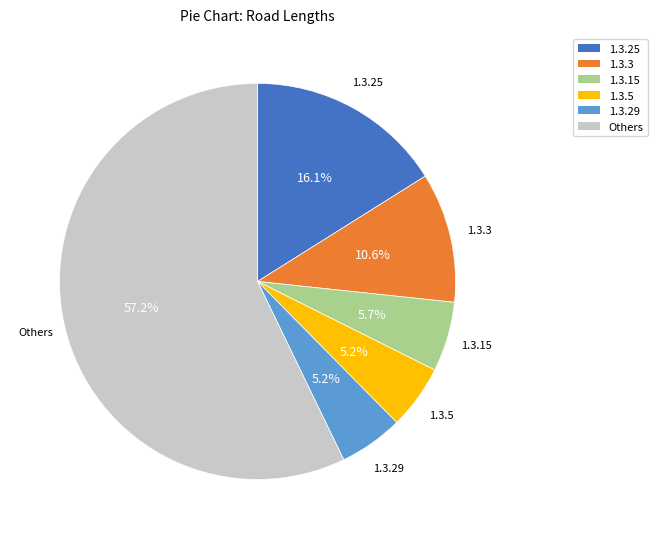

How many segments does this pie chart have?

6